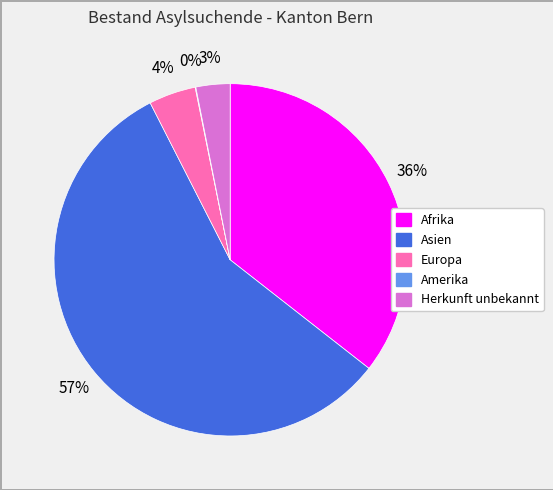

Which slice is the largest?

Asien